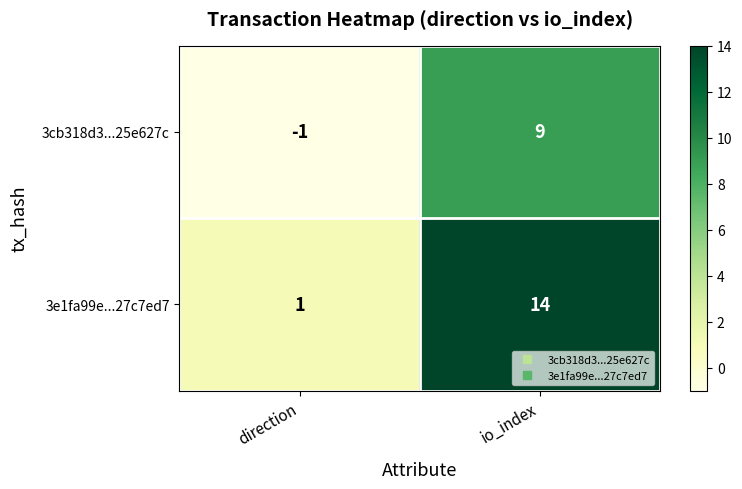

Which series has the largest total across all categories?

3e1fa99e...27c7ed7